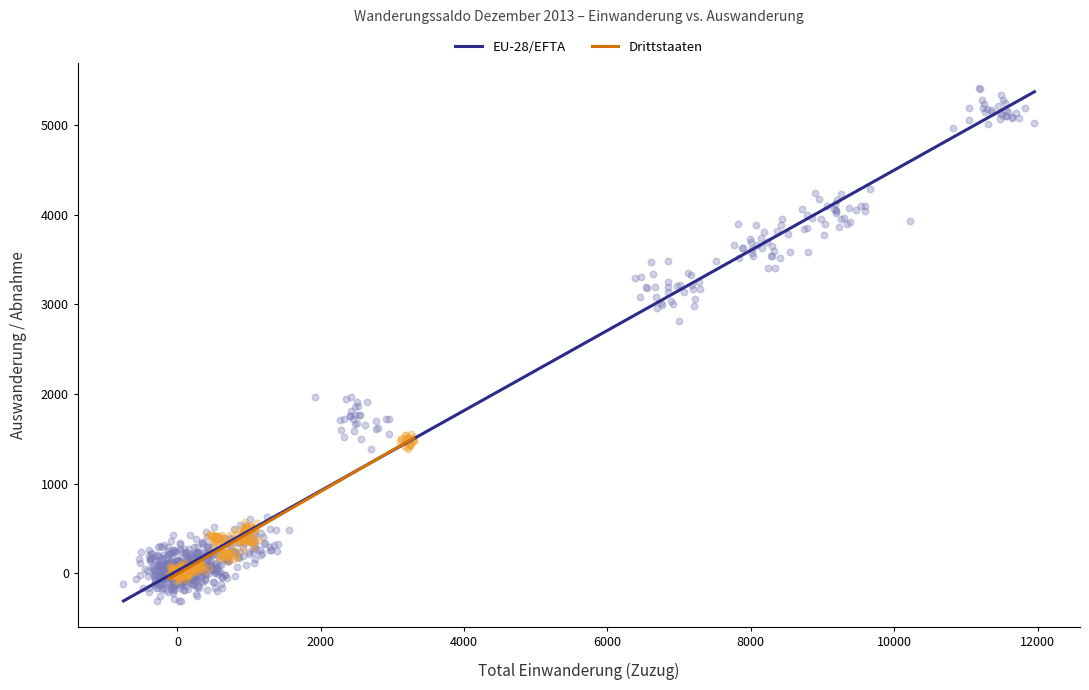

Which series contains the highest Y value?

EU-28/EFTA